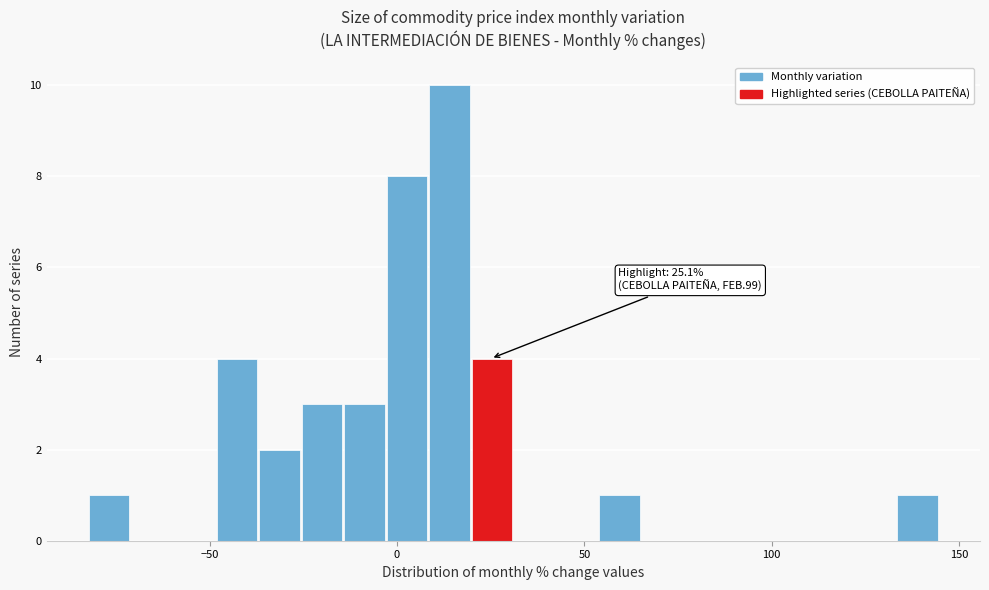

Read against the x-axis, roughly where is the centre of the tallest bar?

15